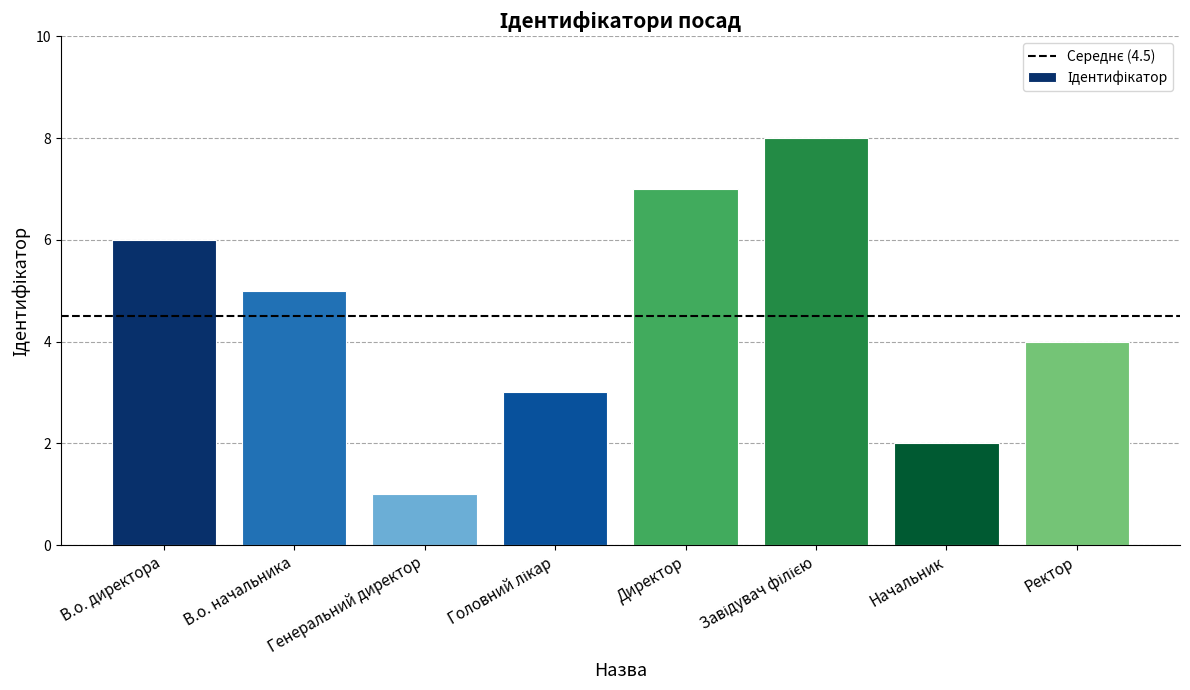

True or false: the data shows 6 at В.о. директора.

True